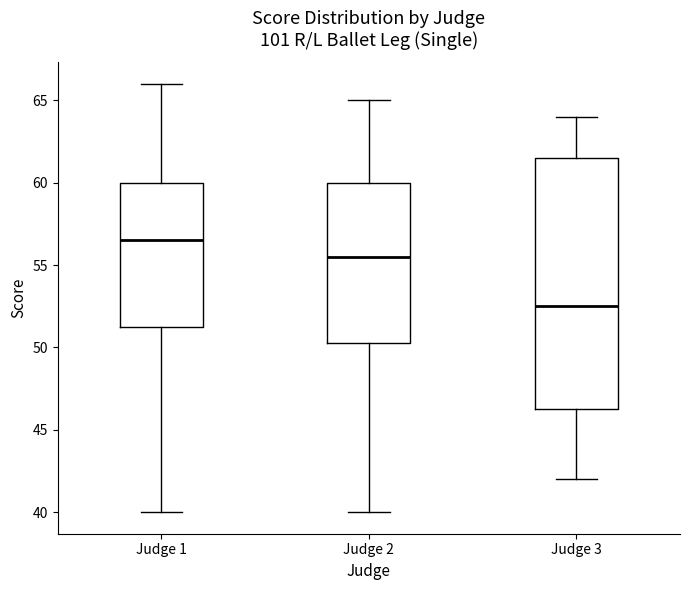

Reading left to right, transcribe this box plot: for each box, give where its median line is, the range the box spans, and where its two whiskers end, as read against the y-axis. The values are not printed on the chart, so give them approximately, as read against the axis.

Judge 1: median 56.5, box 51.5 to 60.0, whiskers 40.0 to 66.0
Judge 2: median 55.5, box 50.5 to 60.0, whiskers 40.0 to 65.0
Judge 3: median 52.5, box 46.5 to 61.5, whiskers 42.0 to 64.0